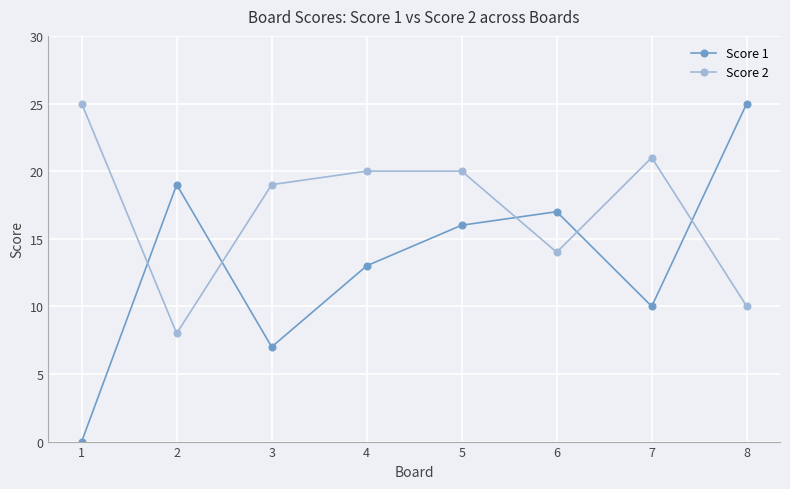

Reading left to right, what are all the values shown in this chart?

Score 1: 1=0	2=19	3=7	4=13	5=16	6=17	7=10	8=25
Score 2: 1=25	2=8	3=19	4=20	5=20	6=14	7=21	8=10